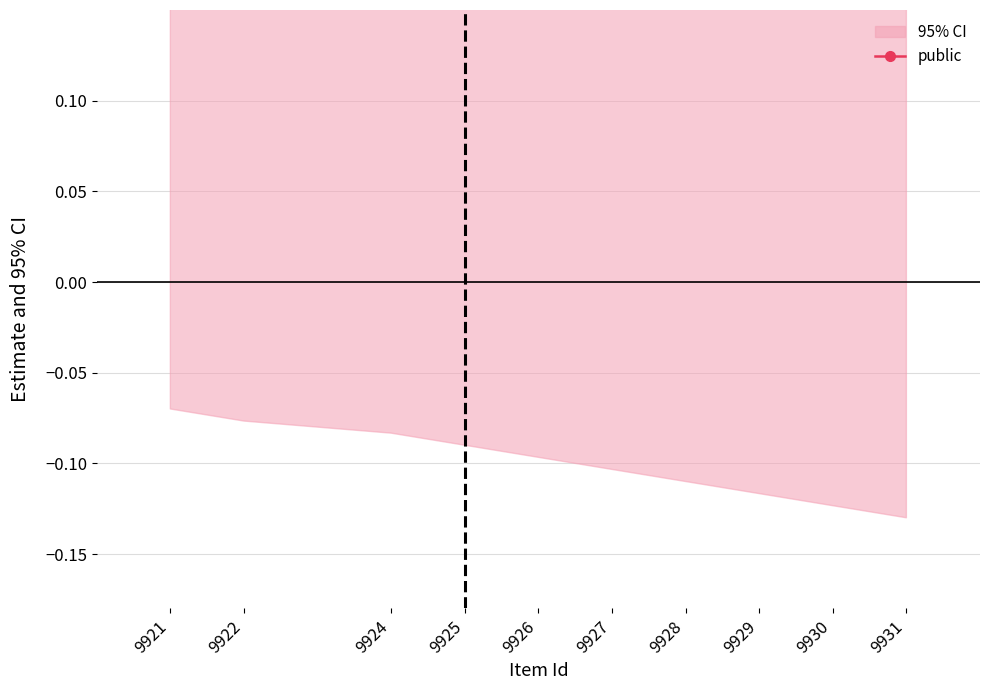

What is the sum of all public values?

10